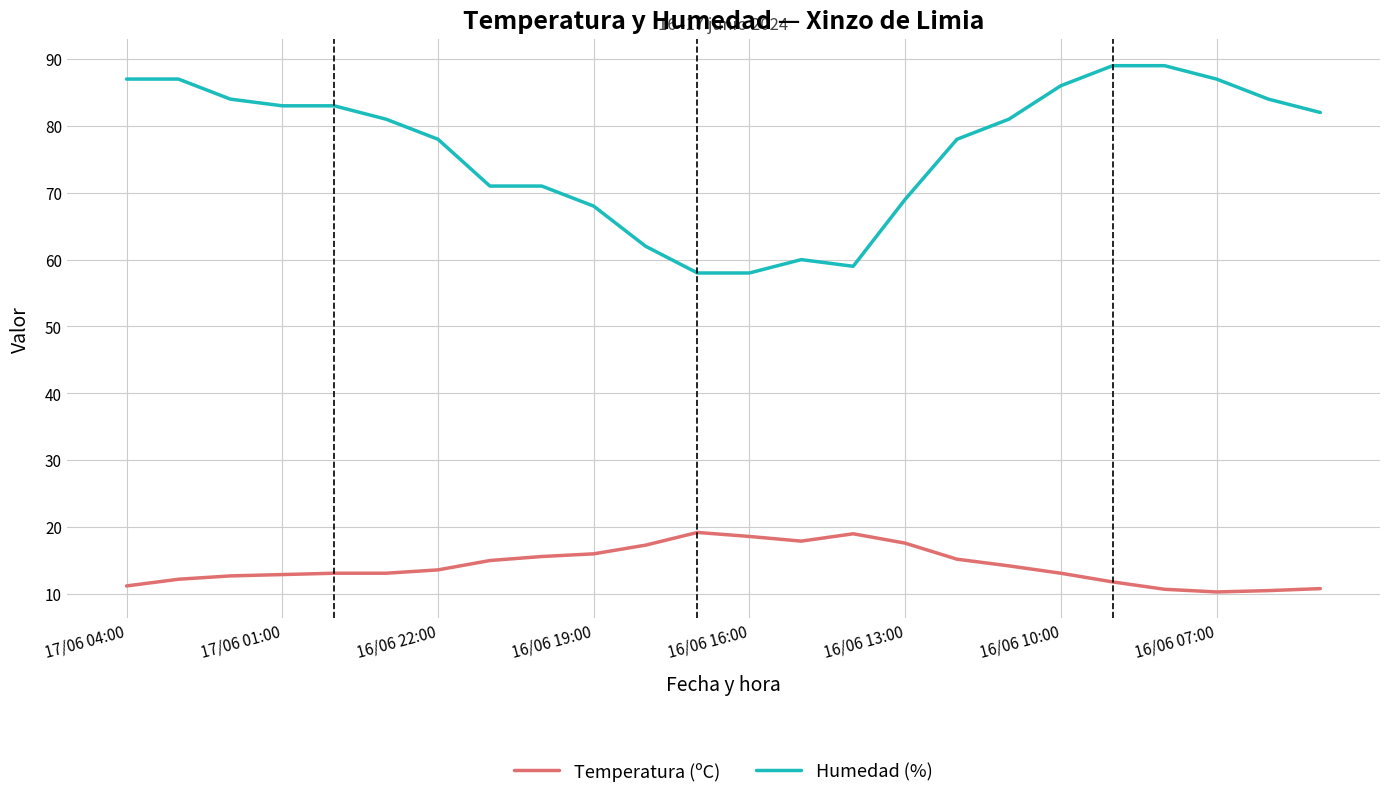

Rank the series by their average value, from lowest to highest.

Temperatura (ºC), Humedad (%)